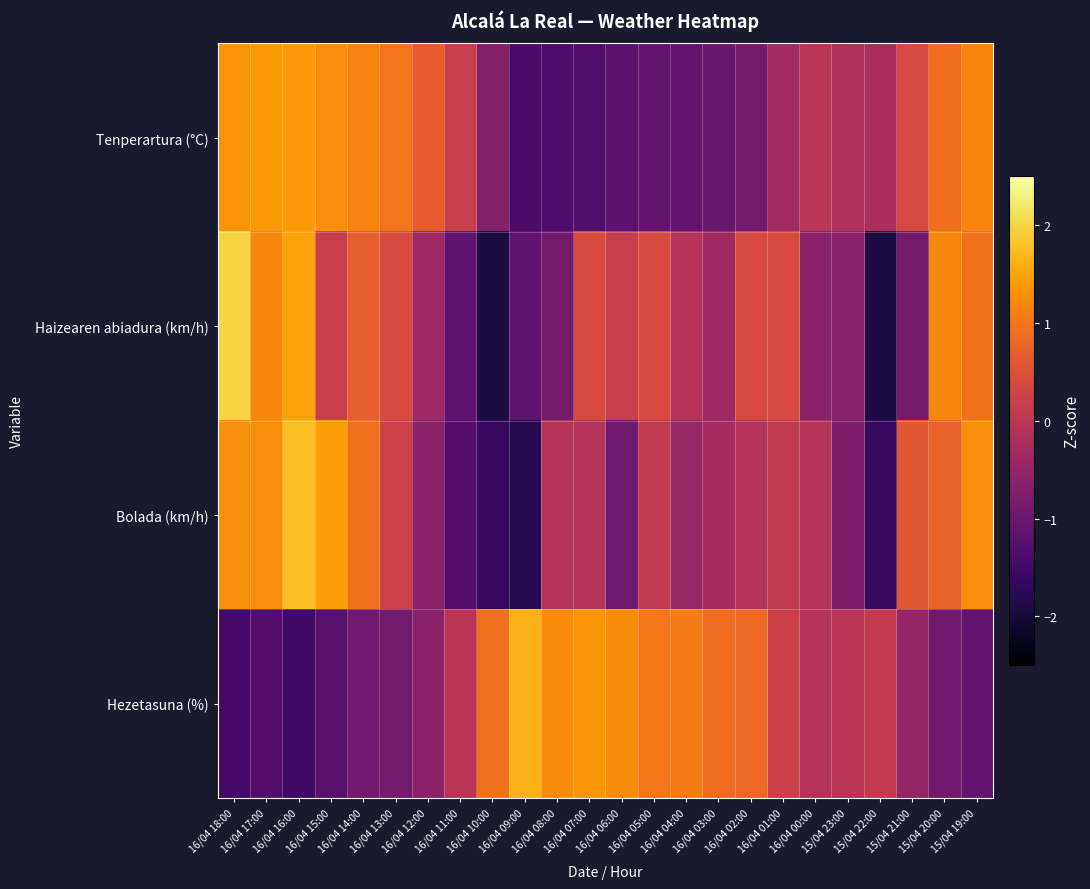

At 16/04 09:00, list the series in order from largest to smallest.

Hezetasuna (%), Haizearen abiadura (km/h), Tenperartura (°C), Bolada (km/h)